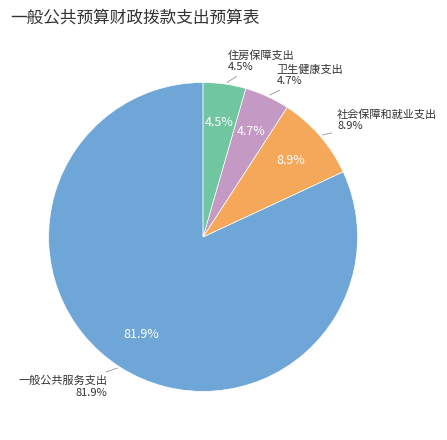

To the nearest percent, what portion does 一般公共服务支出 represent?

82%